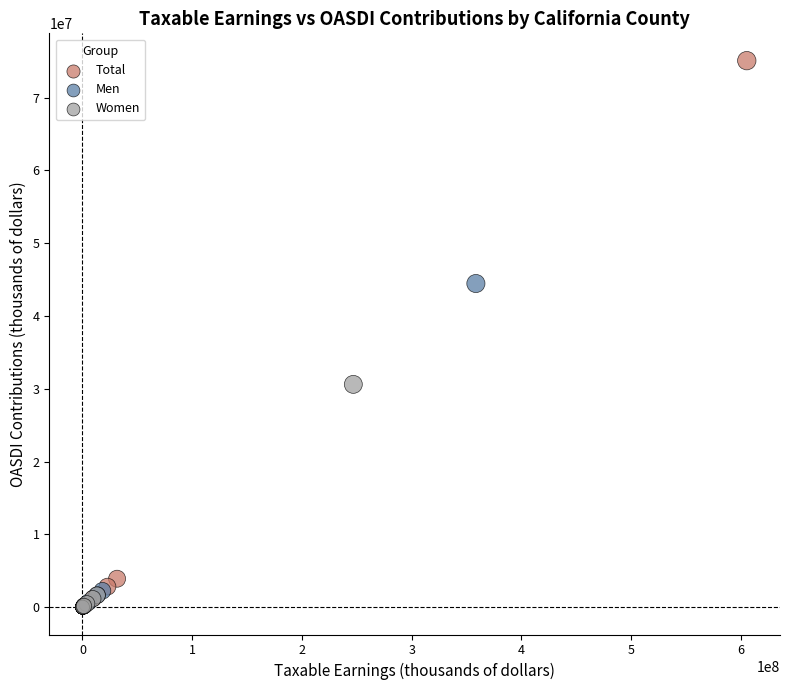

Which series has the largest Y range (max minus min)?

Total